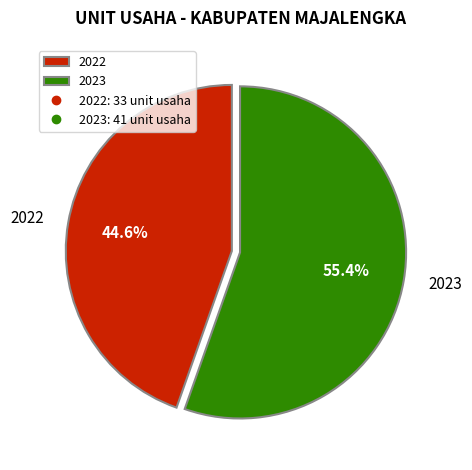

To the nearest percent, what is the average slice percentage?

50%